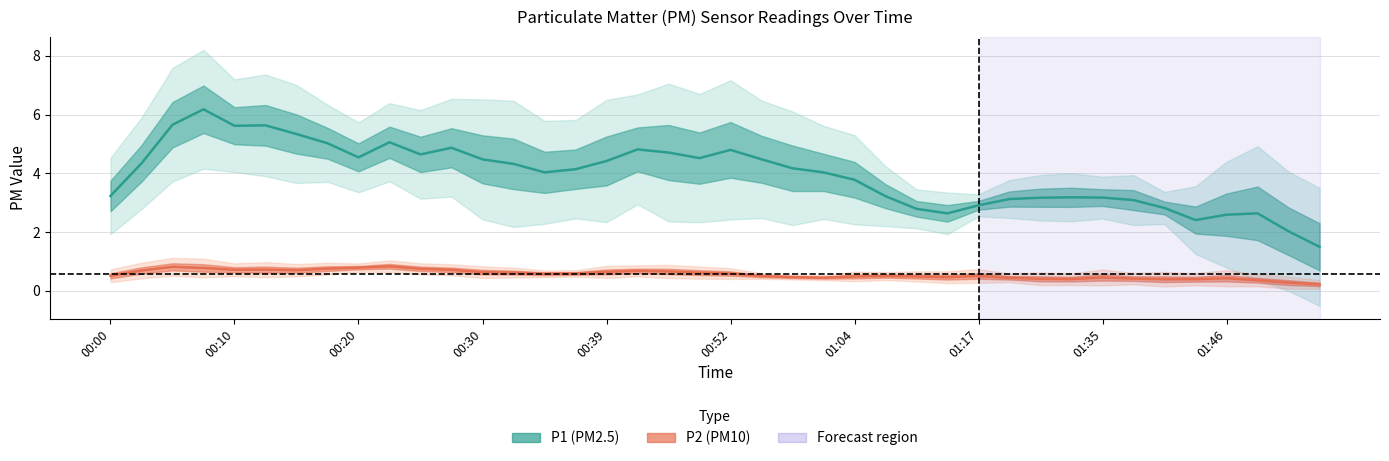

What is the sum of all P1 values?

163.1